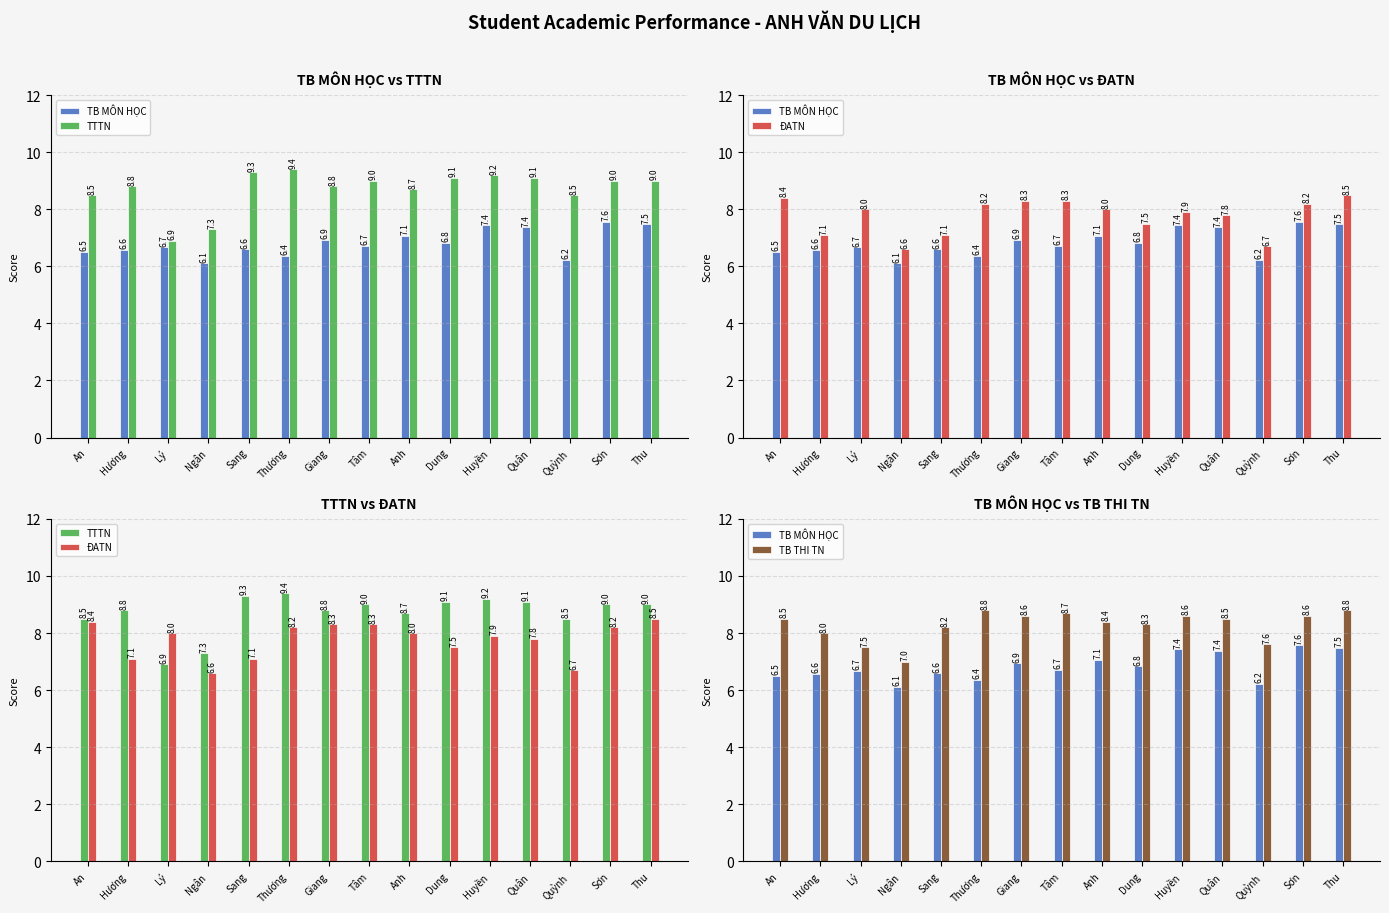

At which label is TTTN closest to 8?

An